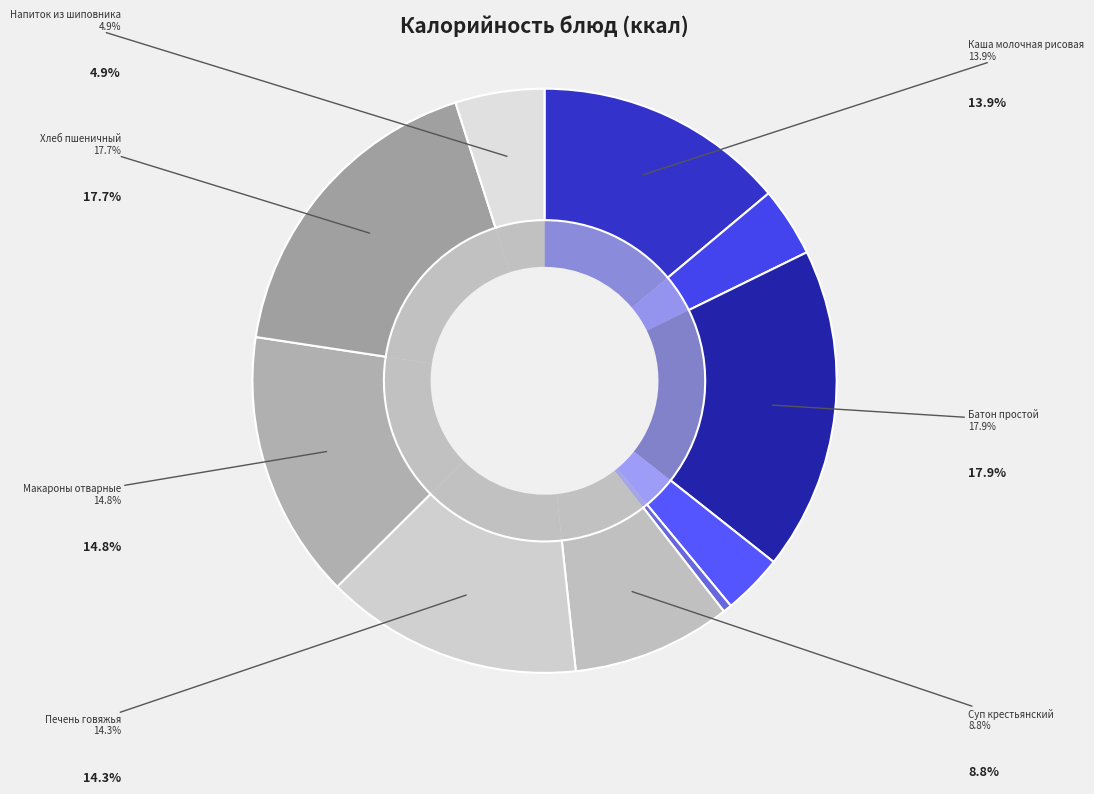

To the nearest percent, what percentage of the pie is Суп крестьянский?

9%